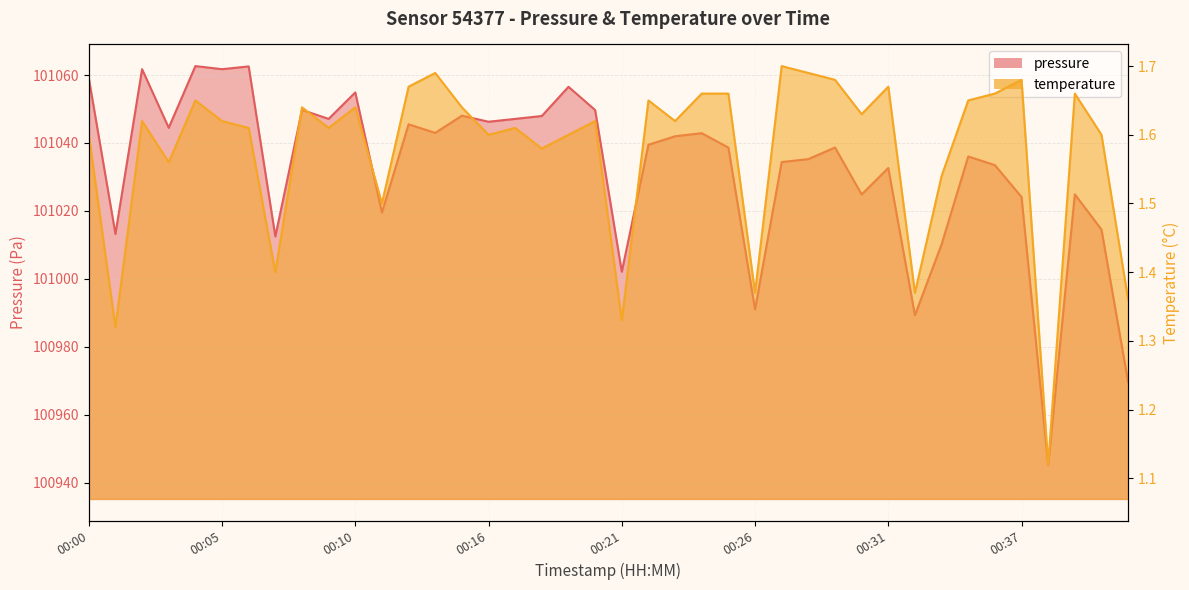

The value of pressure at 00:02 is 101061.7. True or false?

True